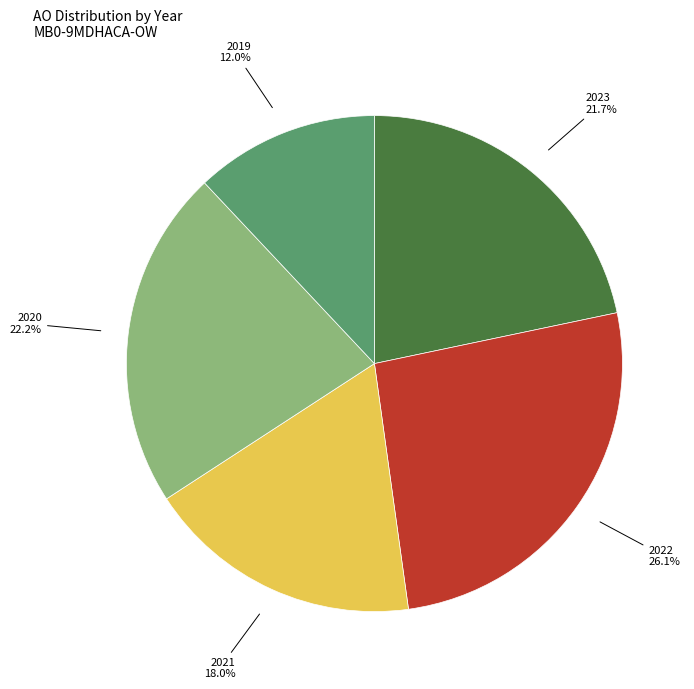

Is there any slice that represents more than half of the pie?

No